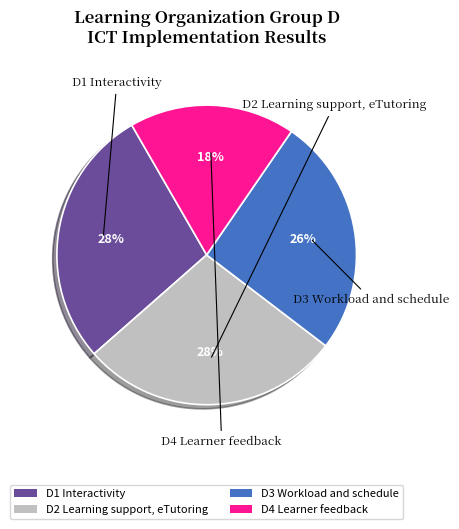

Is the sum of D4 Learner feedback and D1 Interactivity greater than half?

No